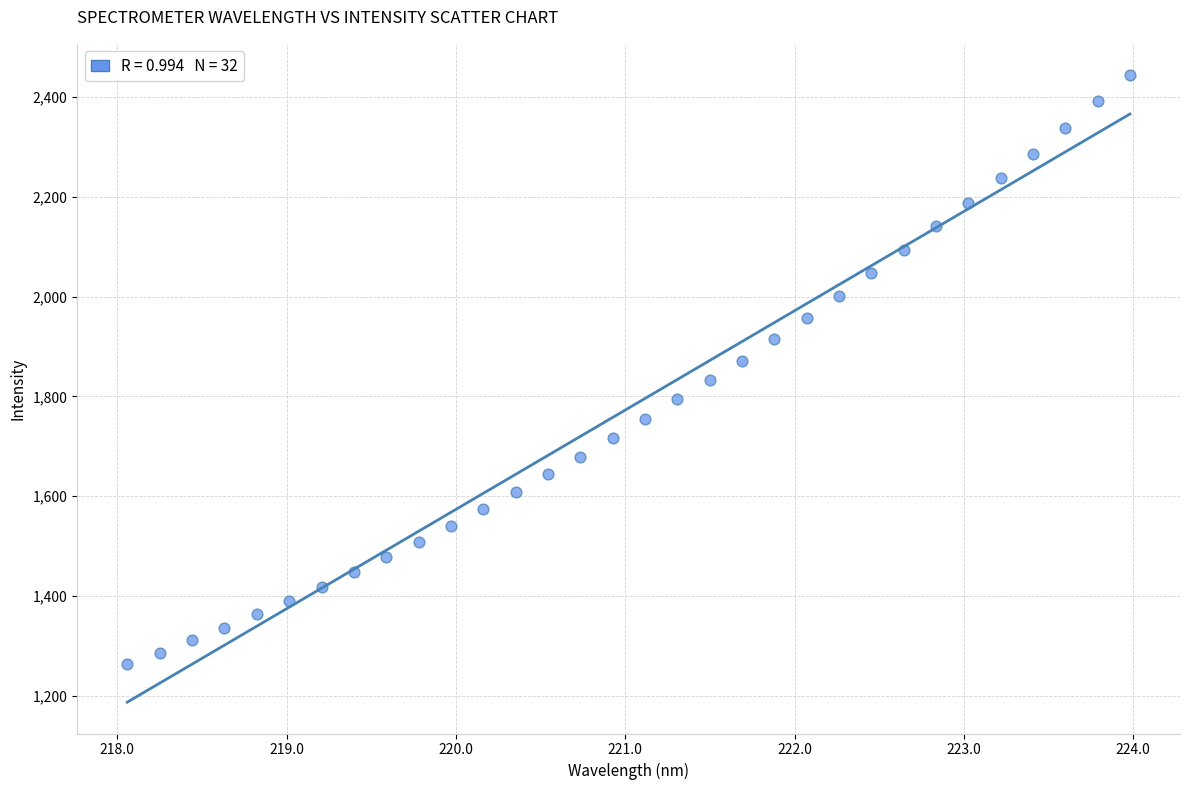

What is the range of X values (max minus min)?

5.9